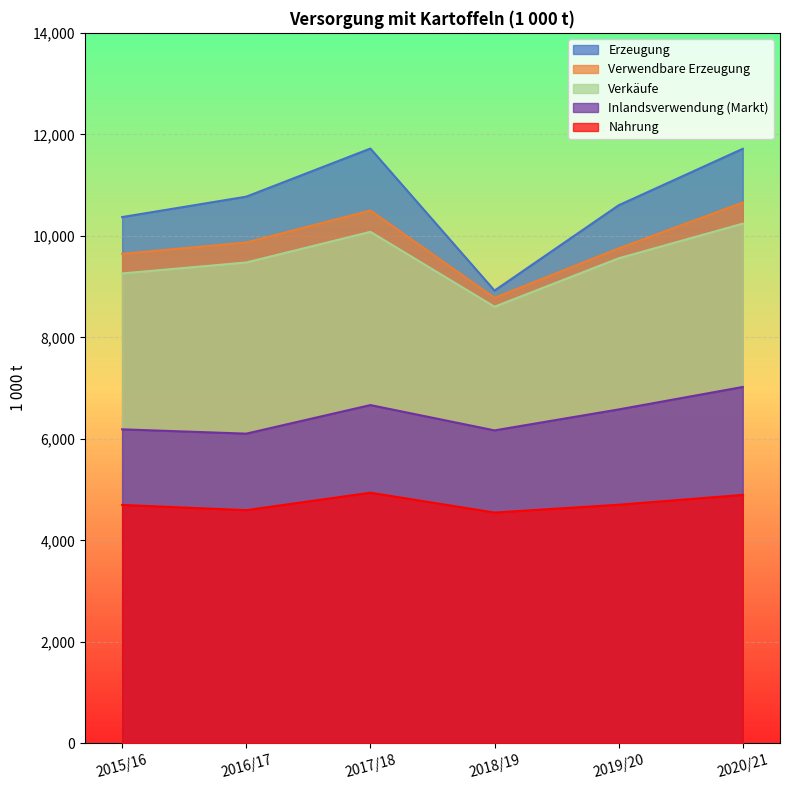

How many series are shown in this chart?

5